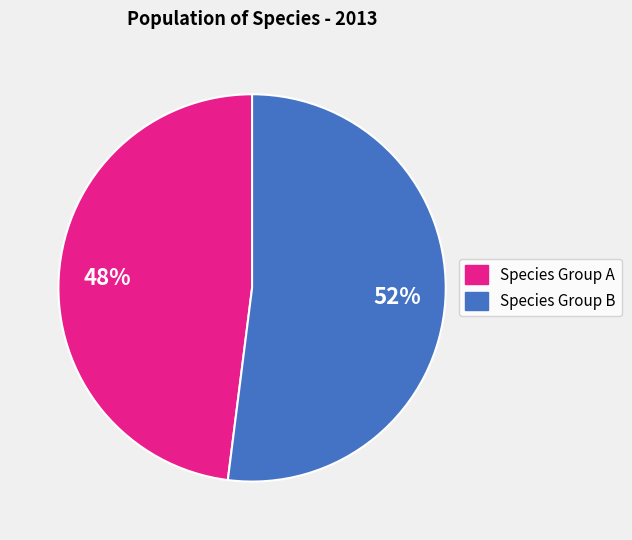

To the nearest percent, what is the average slice percentage?

50%